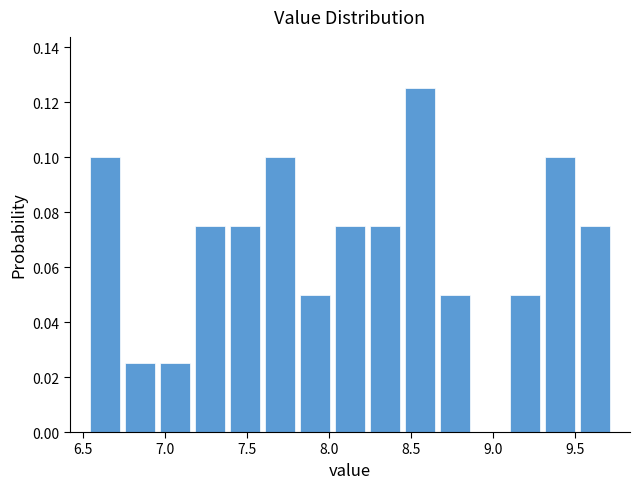

Reading left to right, transcribe this chart: for each bar, give the range it covers on the x-axis and its height. Neither the bar edges nor the heights are printed on the chart, so give them approximately, as read against the axes.

6.55 to 6.75: 0.100
6.75 to 6.95: 0.026
6.95 to 7.15: 0.026
7.15 to 7.40: 0.076
7.40 to 7.60: 0.076
7.60 to 7.80: 0.100
7.80 to 8.00: 0.050
8.00 to 8.25: 0.076
8.25 to 8.45: 0.076
8.45 to 8.65: 0.126
8.65 to 8.90: 0.050
8.90 to 9.10: 0
9.10 to 9.30: 0.050
9.30 to 9.50: 0.100
9.50 to 9.75: 0.076